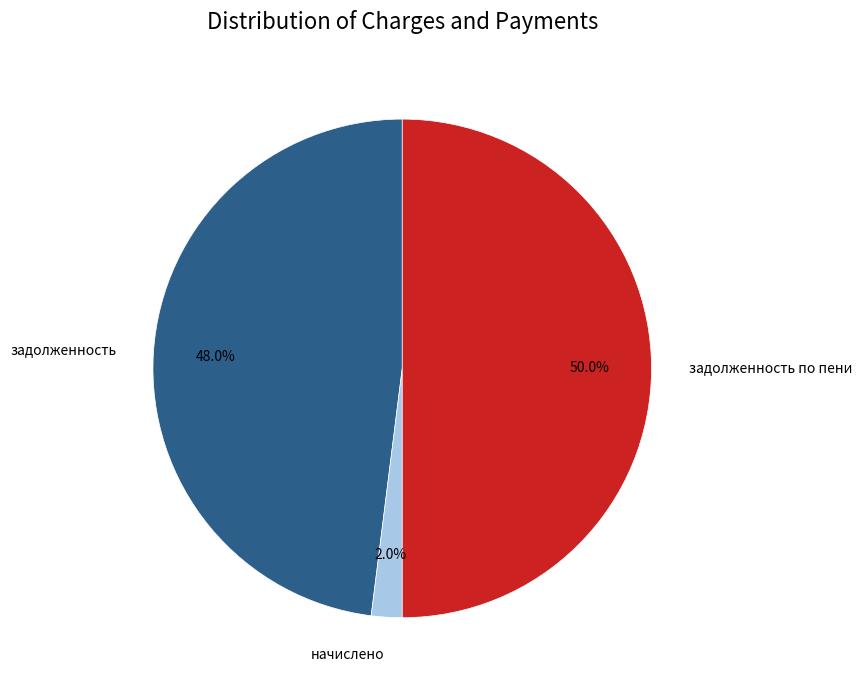

How many slices are in this pie chart?

3